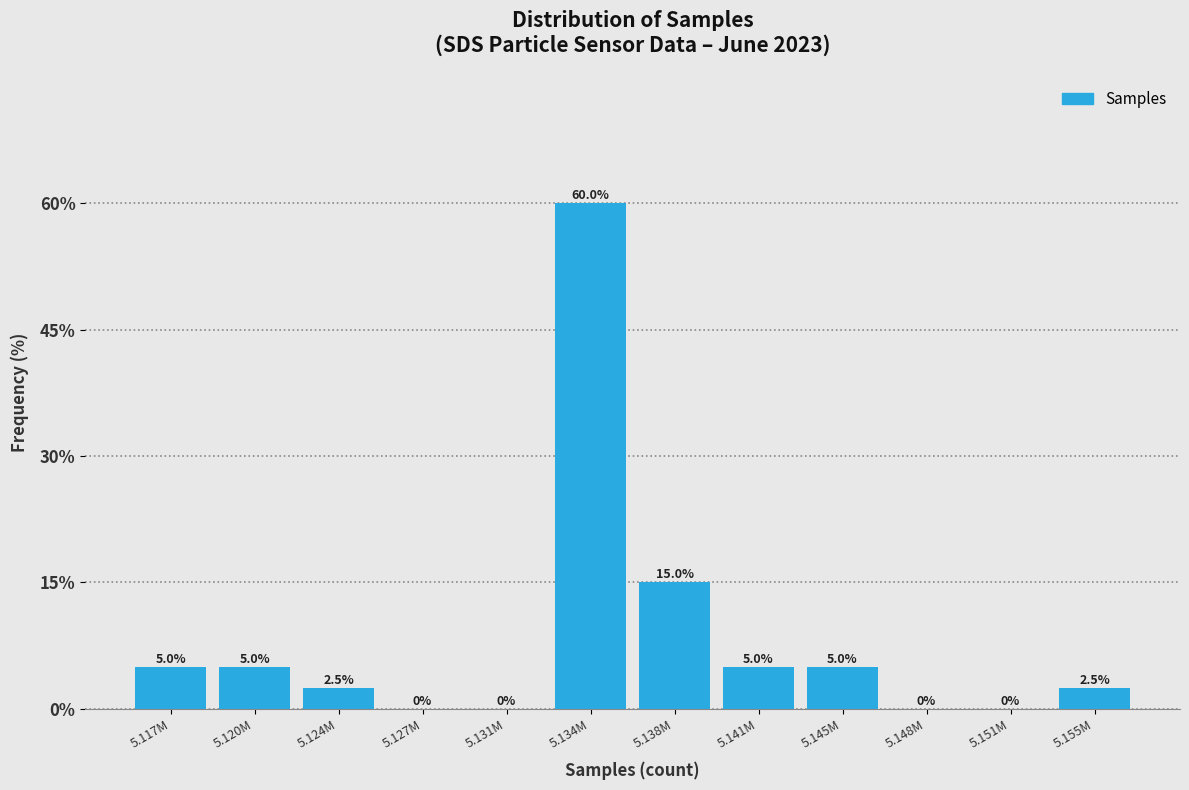

Reading left to right, what are all the values shown in this chart?

5.117M=5.0	5.120M=5.0	5.124M=2.5	5.127M=0.0	5.131M=0.0	5.134M=60.0	5.138M=15.0	5.141M=5.0	5.145M=5.0	5.148M=0.0	5.151M=0.0	5.155M=2.5